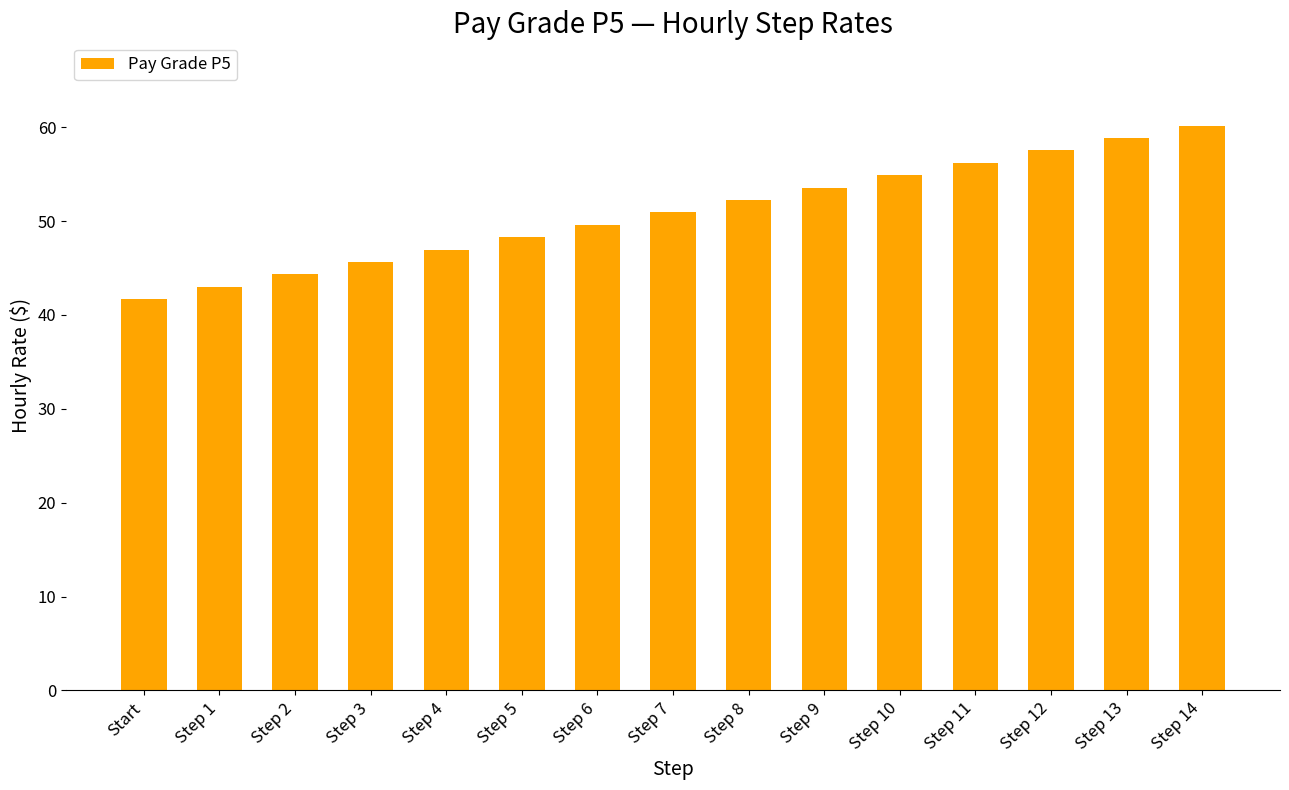

The value at Step 2 is 61.3. True or false?

False